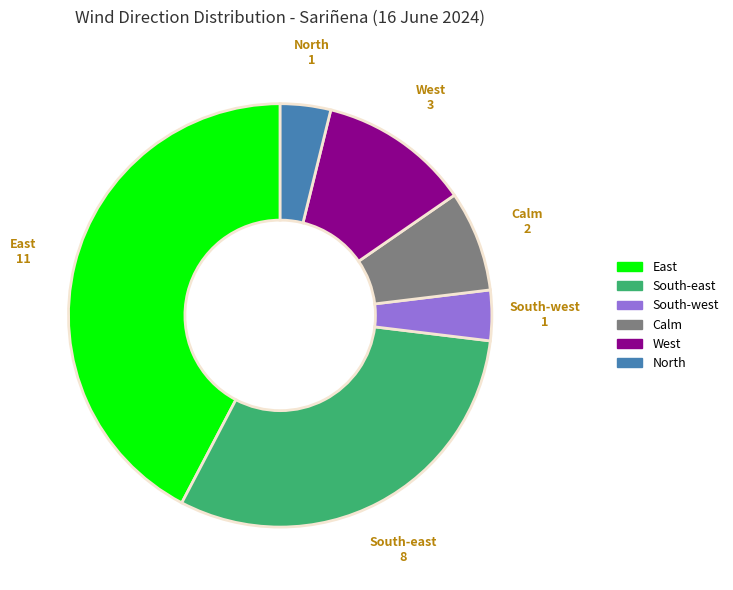

Combined, do South-east and East account for over 50%?

Yes